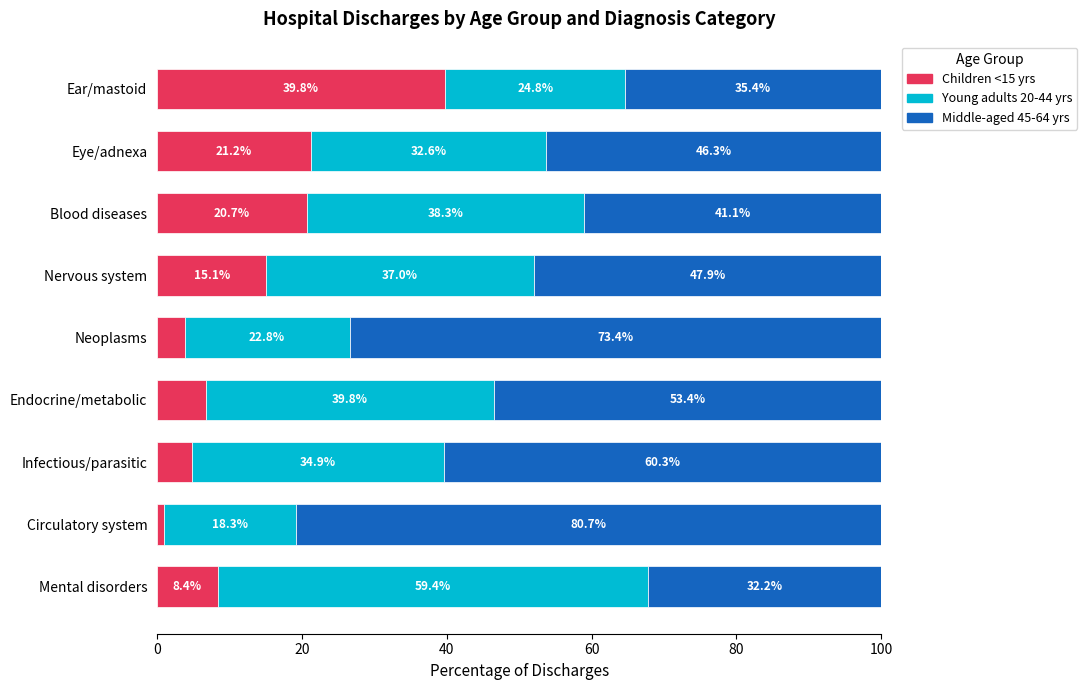

What is the difference between the Children <15 yrs values at Mental disorders and Nervous system?

6.7